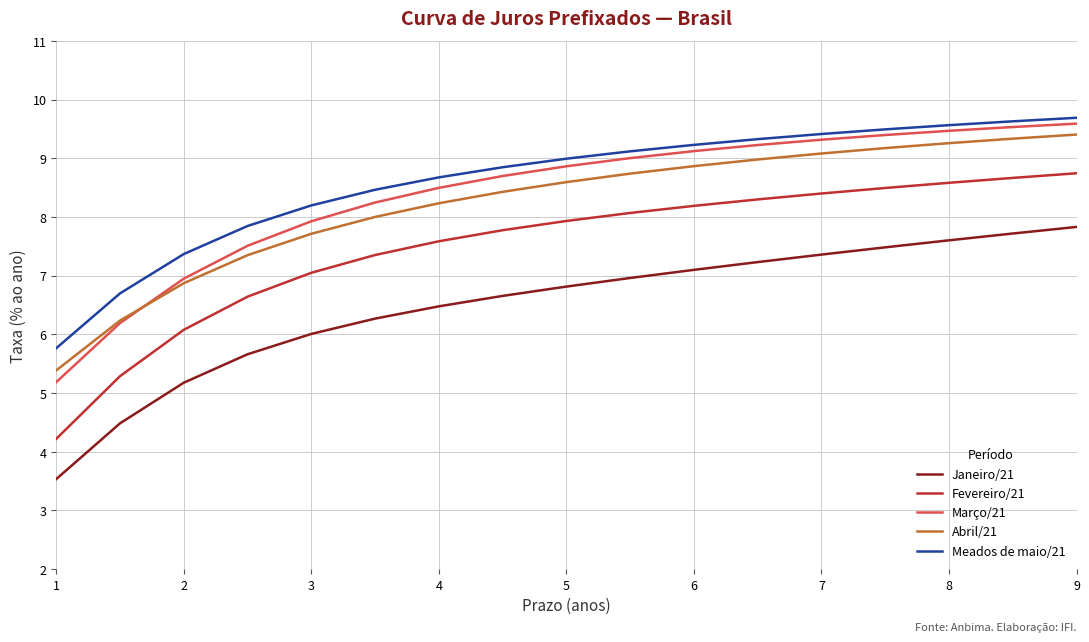

Does the chart have visible grid lines?

Yes